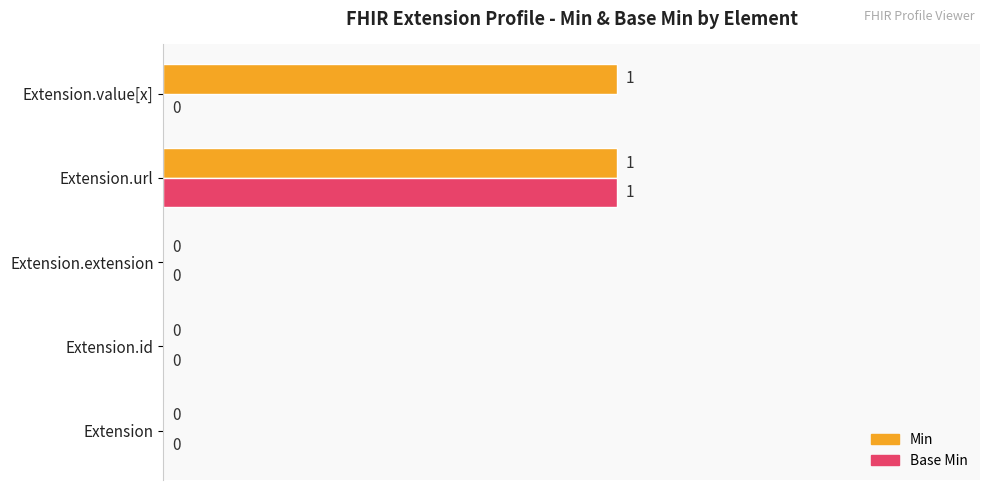

What are all the series names shown in the legend?

Min, Base Min